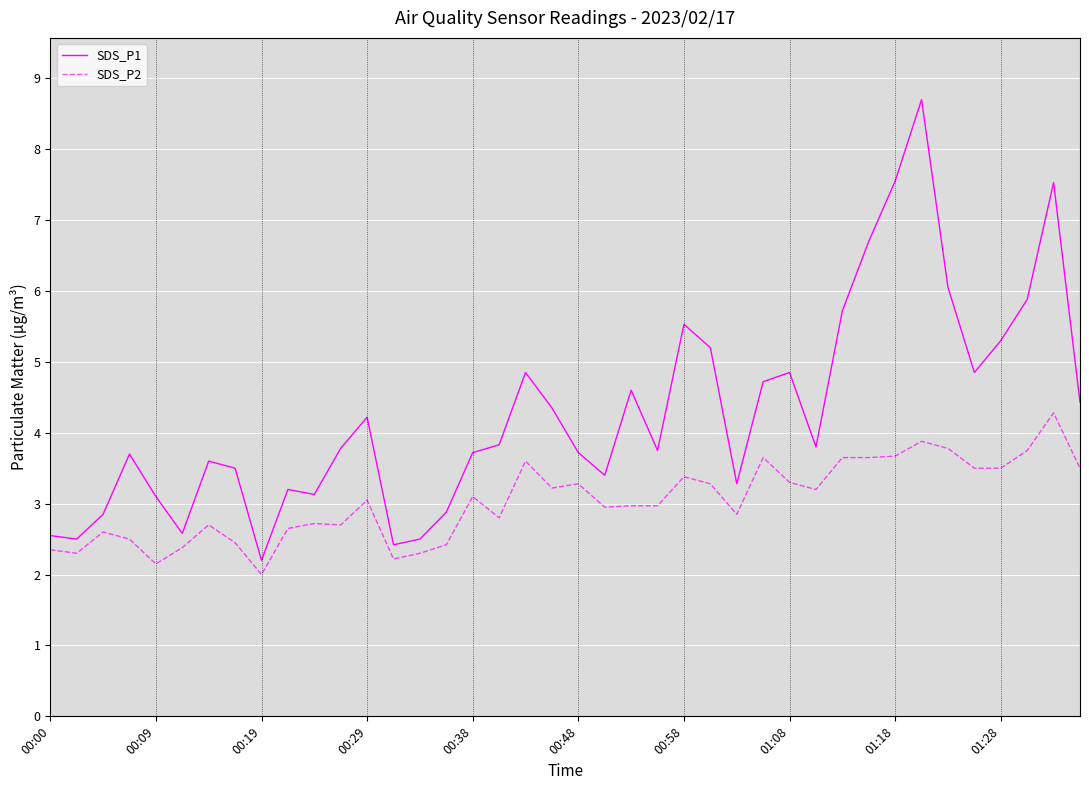

True or false: SDS_P1 and SDS_P2 cross at least once.

False